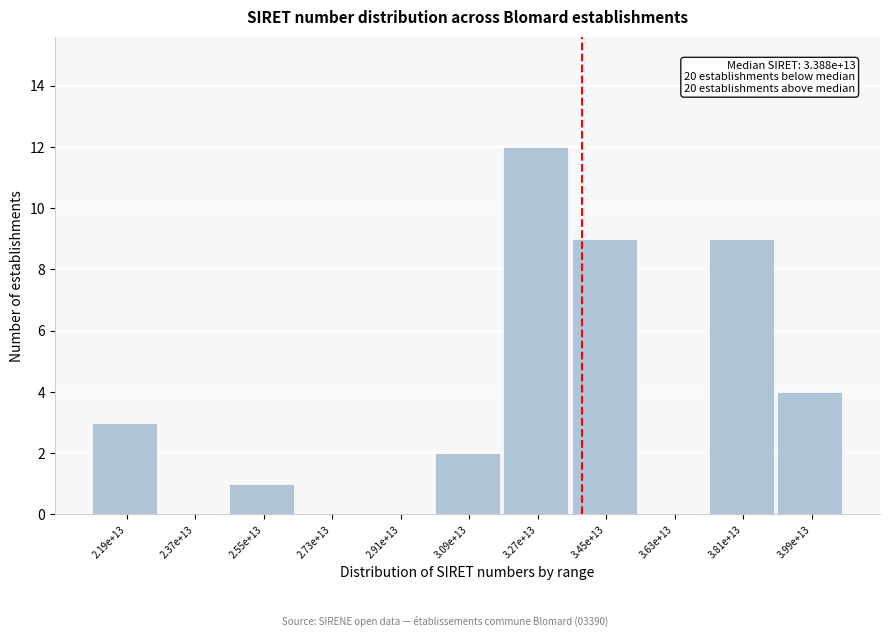

Reading right to left, transcribe all the data shown in this chart.

3.99e+13=4	3.81e+13=9	3.63e+13=0	3.45e+13=9	3.27e+13=12	3.09e+13=2	2.91e+13=0	2.73e+13=0	2.55e+13=1	2.37e+13=0	2.19e+13=3